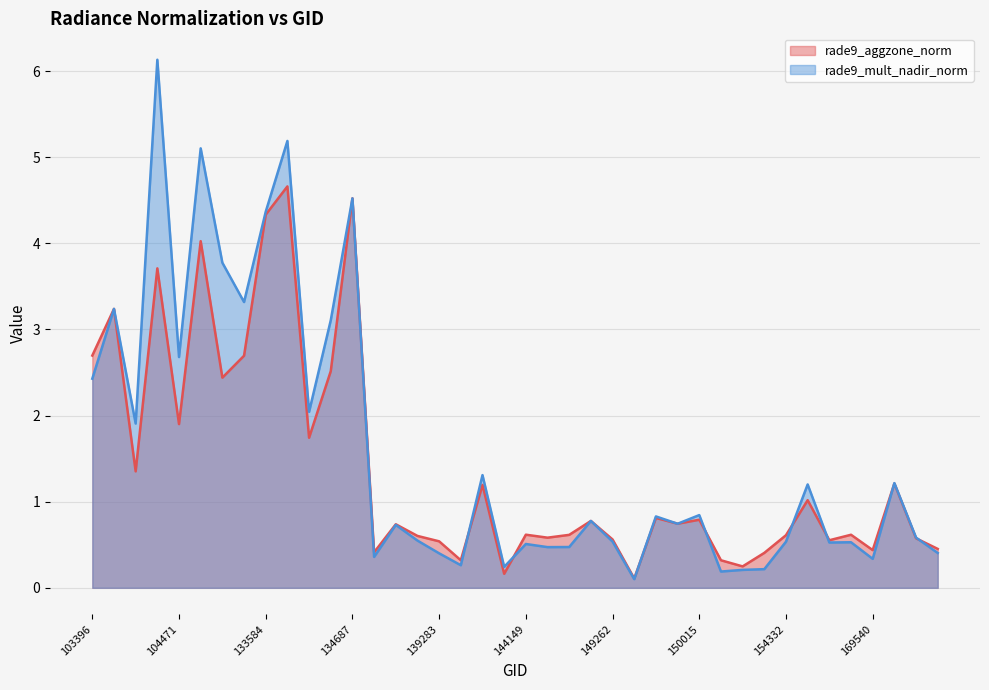

True or false: rade9_aggzone_norm and rade9_mult_nadir_norm cross at least once.

True